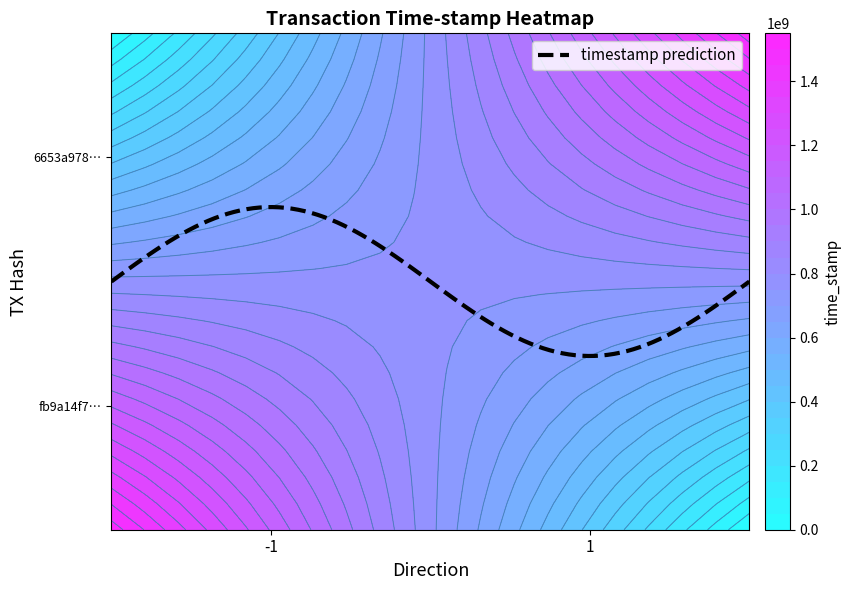

How many data points in fb9a14f7d745624a6f53bfc1c030b14622b3a81 are less than 1527853849?

1